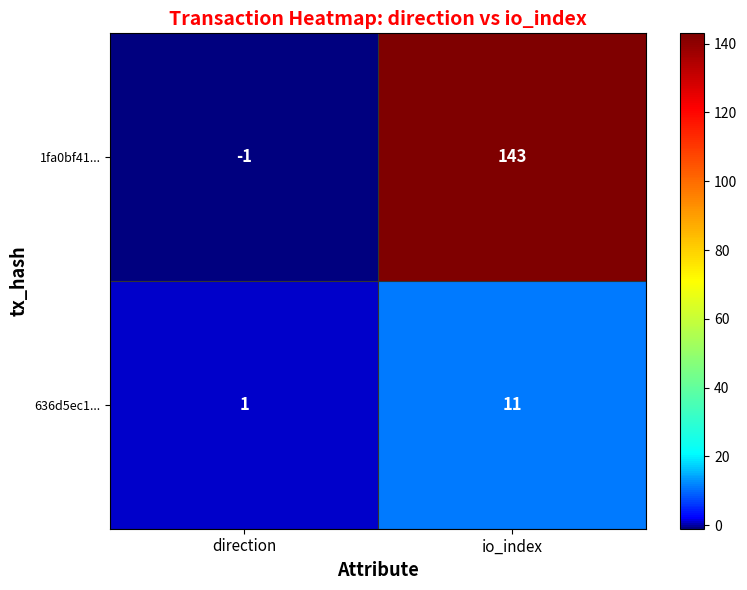

Which series has the largest range (max minus min)?

1fa0bf41...